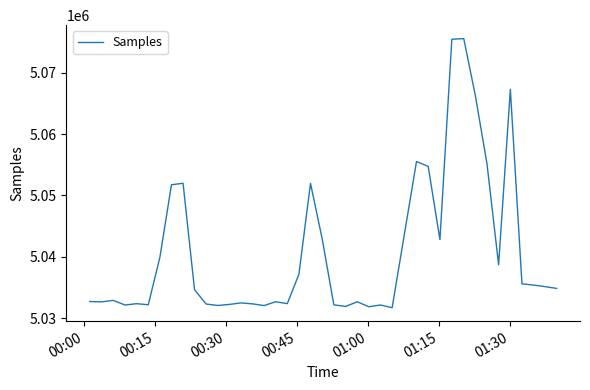

What is the difference between the maximum and minimum values?

43798